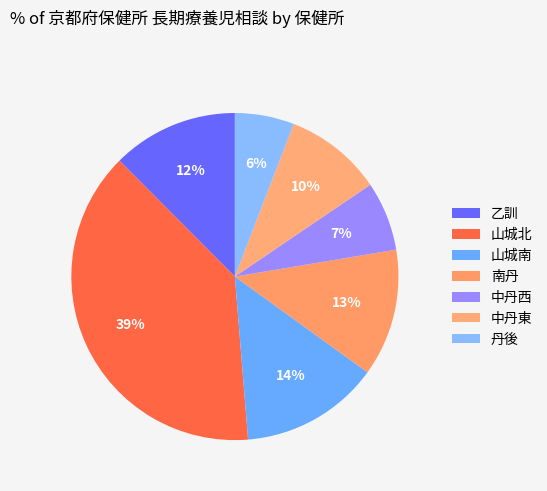

True or false: 乙訓 accounts for 6% of the total.

False